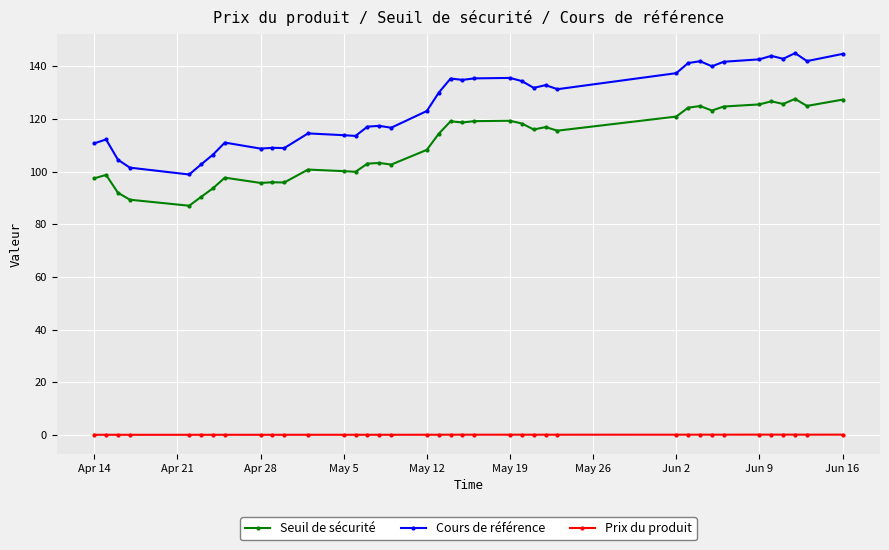

Rank the series by their maximum value, from highest to lowest.

Cours de référence, Seuil de sécurité, Prix du produit